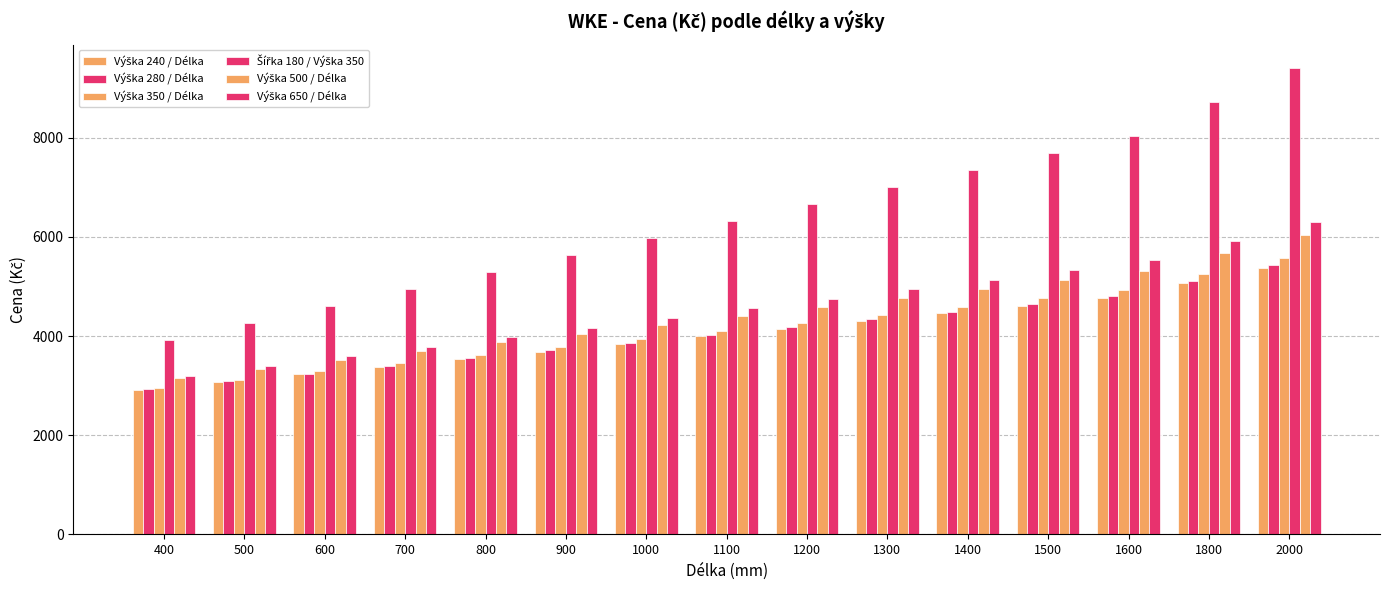

Which series has the widest spread of values?

Šířka 180 / Výška 350